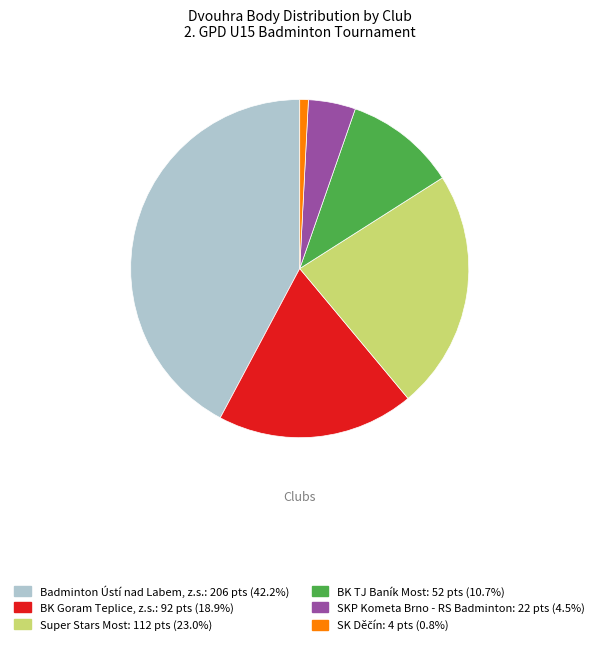

Is the sum of BK Goram Teplice, z.s. and Super Stars Most greater than half?

No